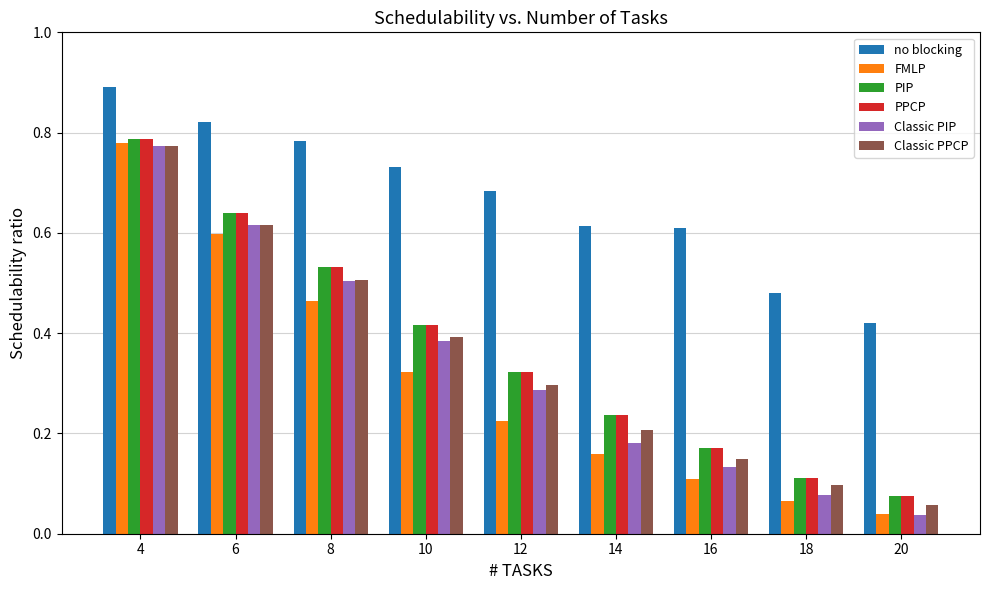

What is the sum of all Classic PPCP values?

3.1